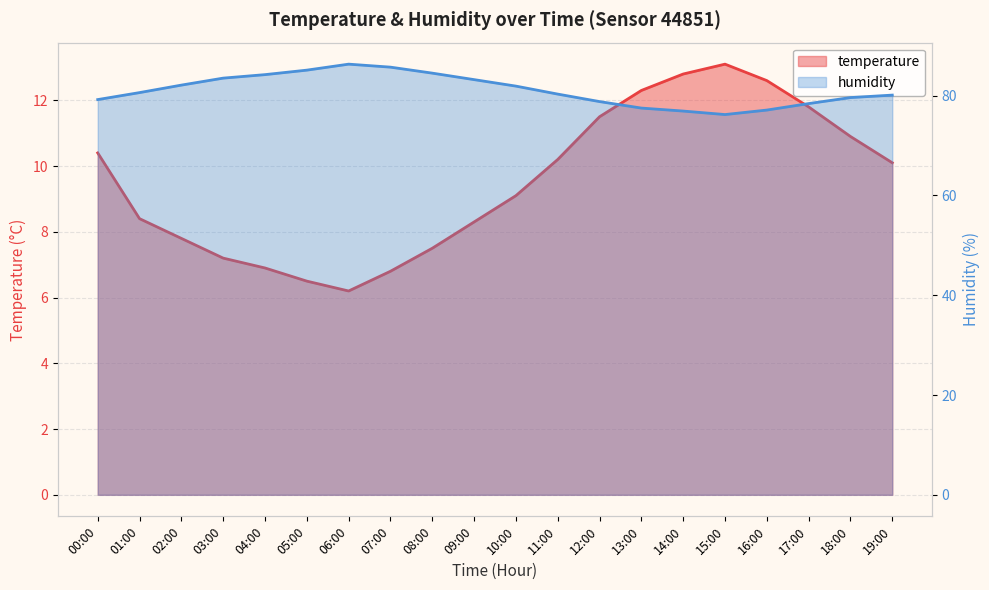

True or false: temperature and humidity intersect in this chart.

False